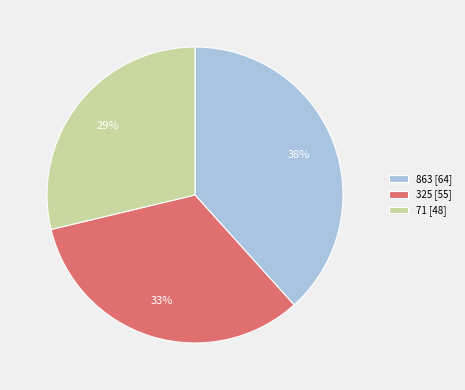

To the nearest percent, what percentage of the pie is 863?

38%